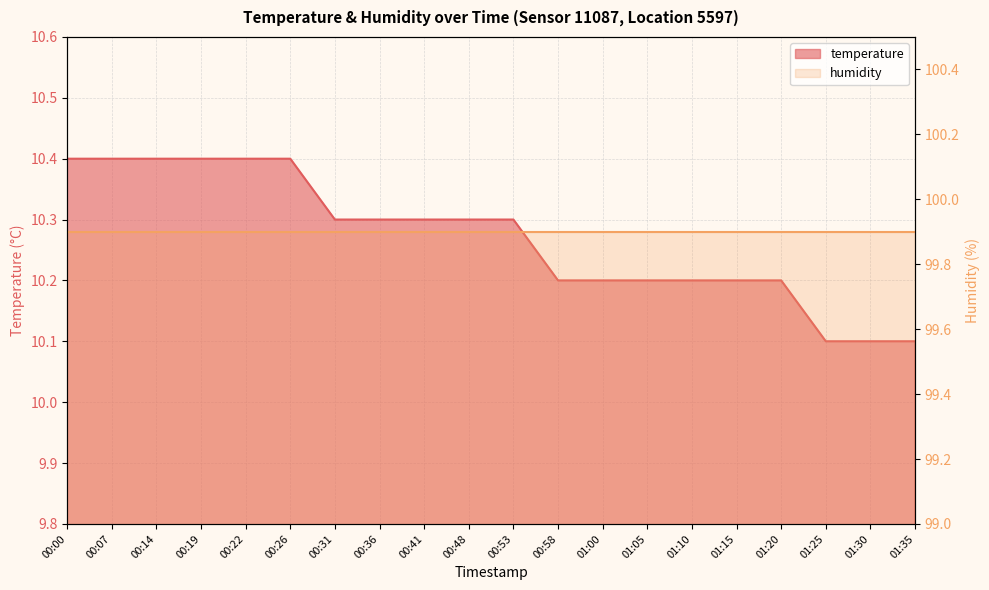

At which category does the chart reach its peak across all series?

00:00